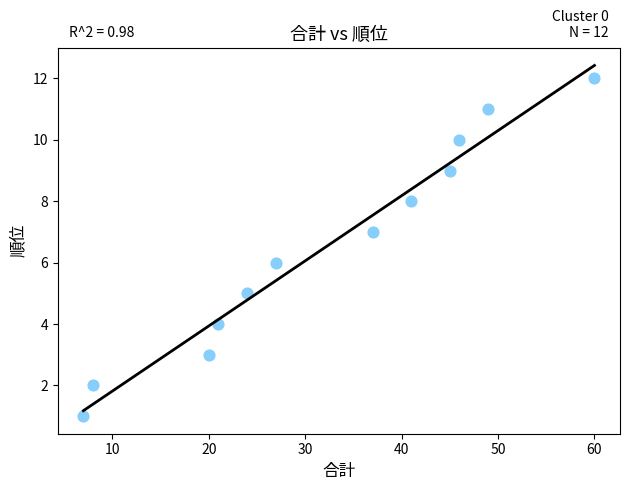

What is the range of Y values (max minus min)?

11